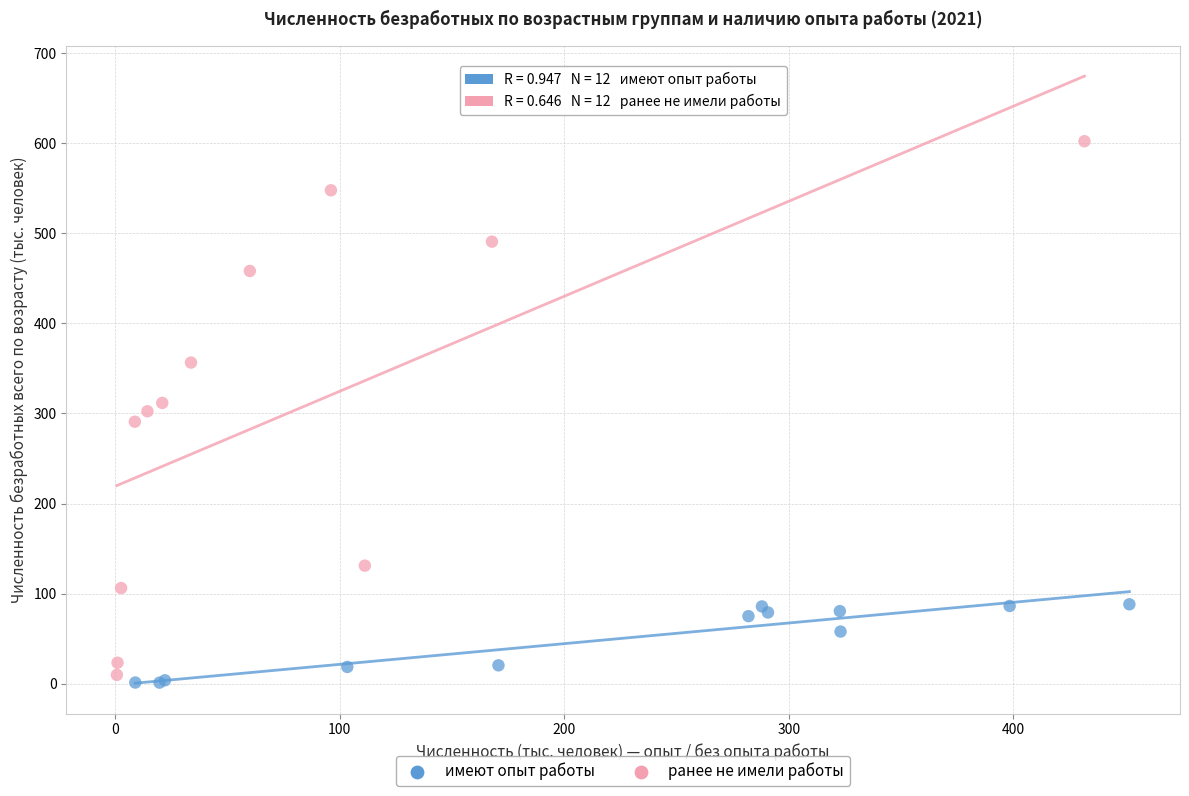

Which series has the largest Y range (max minus min)?

ранее не имели работы